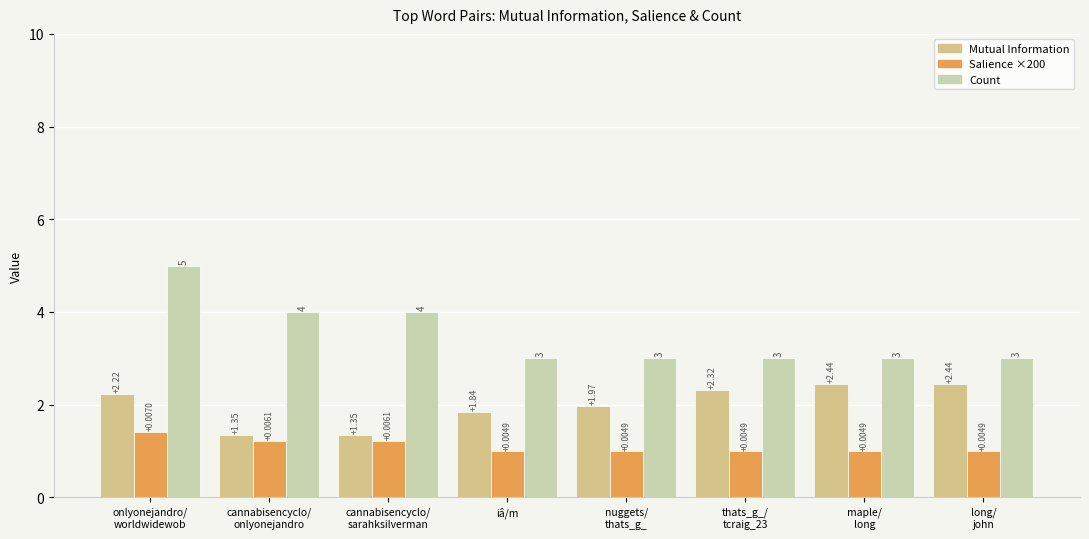

List the series in order of their peak value, lowest first.

Salience ×200, Mutual Information, Count